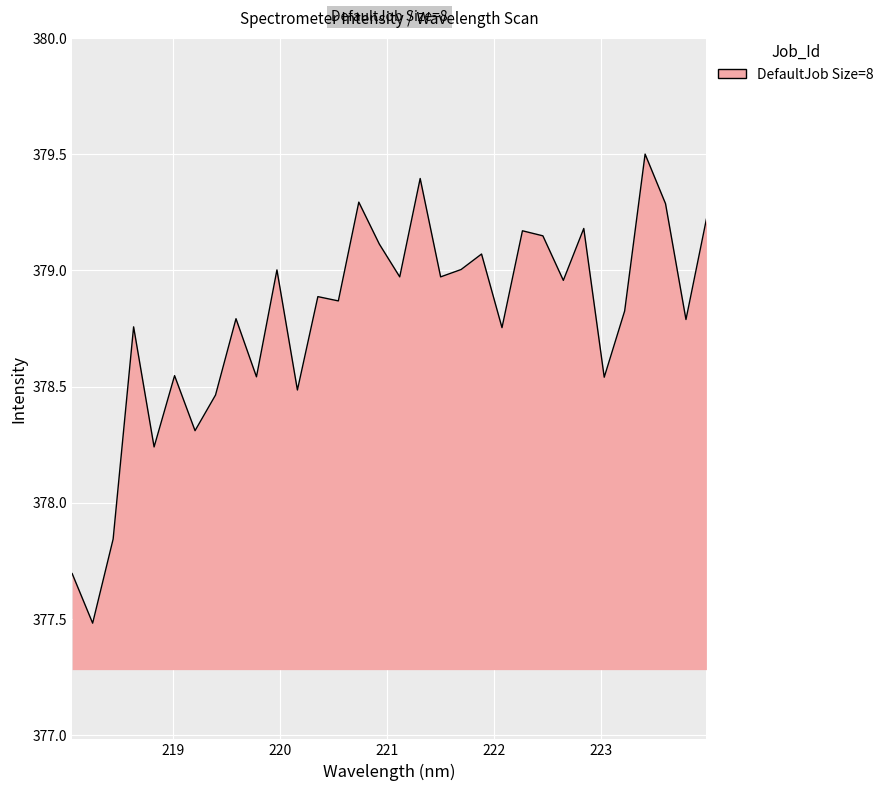

What is the maximum value shown in the chart?

379.5